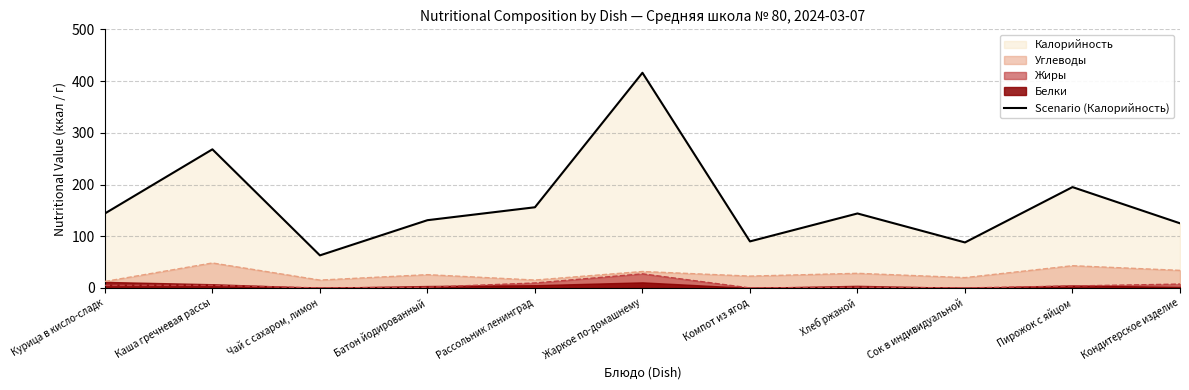

What is the change in value from Каша гречневая рассы to Кондитерское изделие?

-143